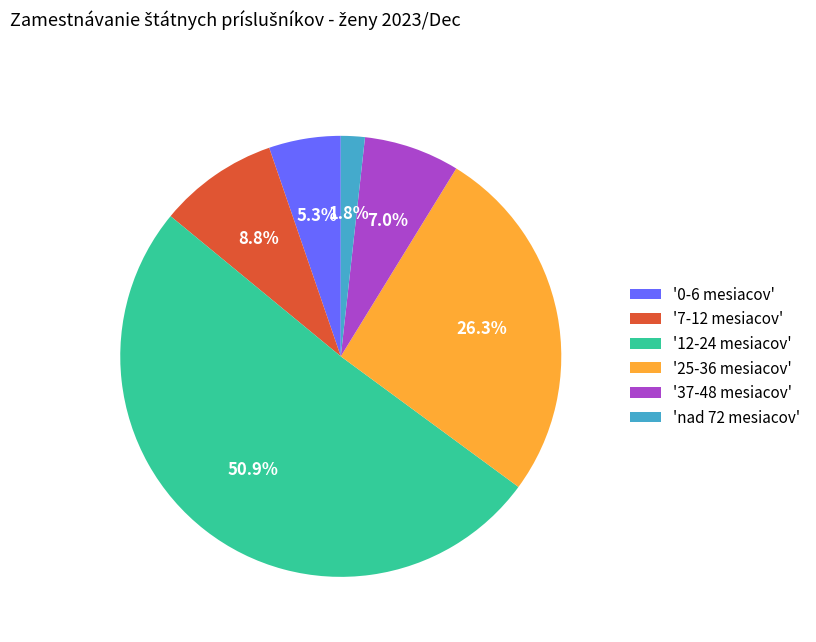

What portion of the pie excludes '0-6 mesiacov'?

94.7%